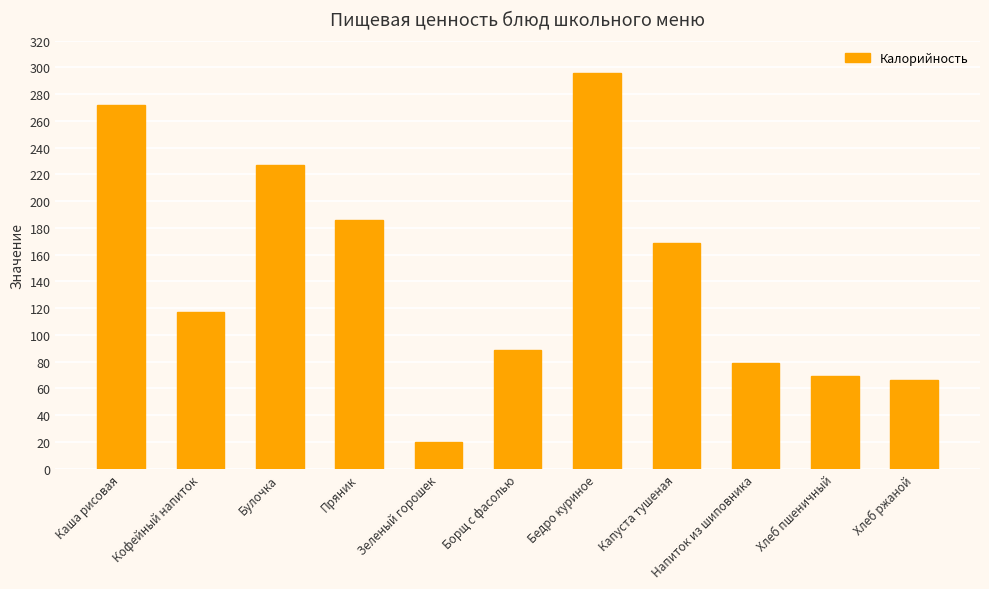

Approximately how many times larger is the value at Борщ с фасолью compared to Хлеб пшеничный?

1.3